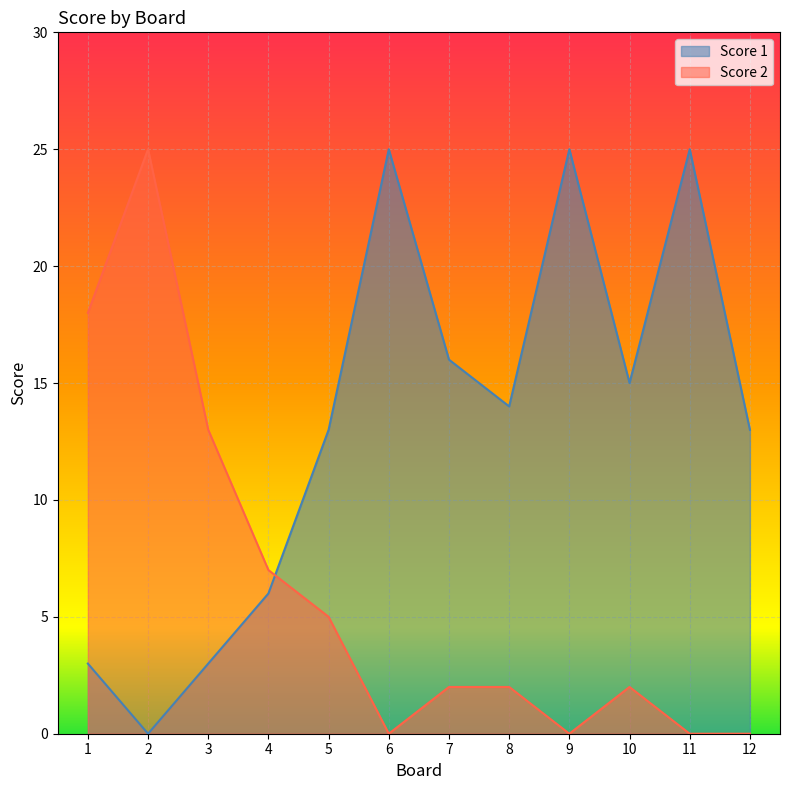

Is it true that Score 2 equals -10 at 6?

False